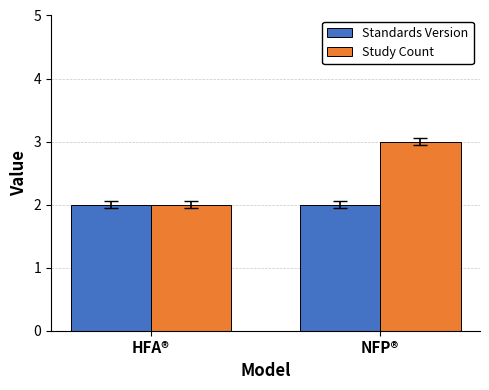

True or false: Study Count has a value of 2 at HFA®.

True